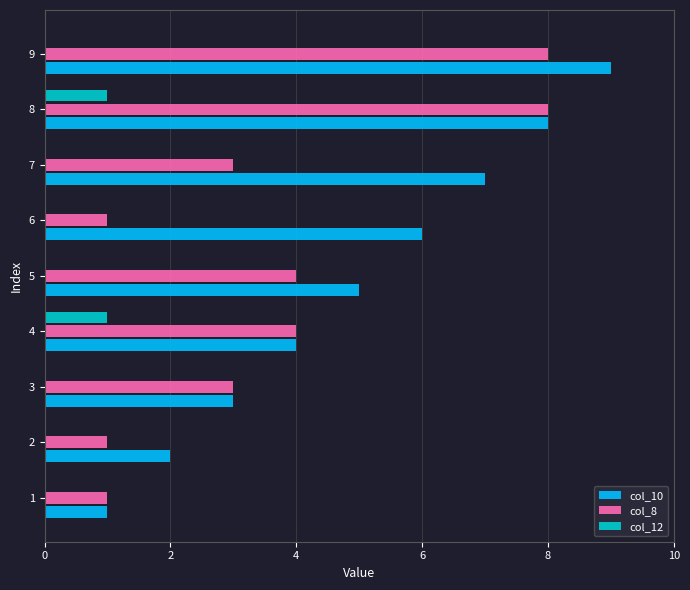

What is the total value across all series at 6?

7